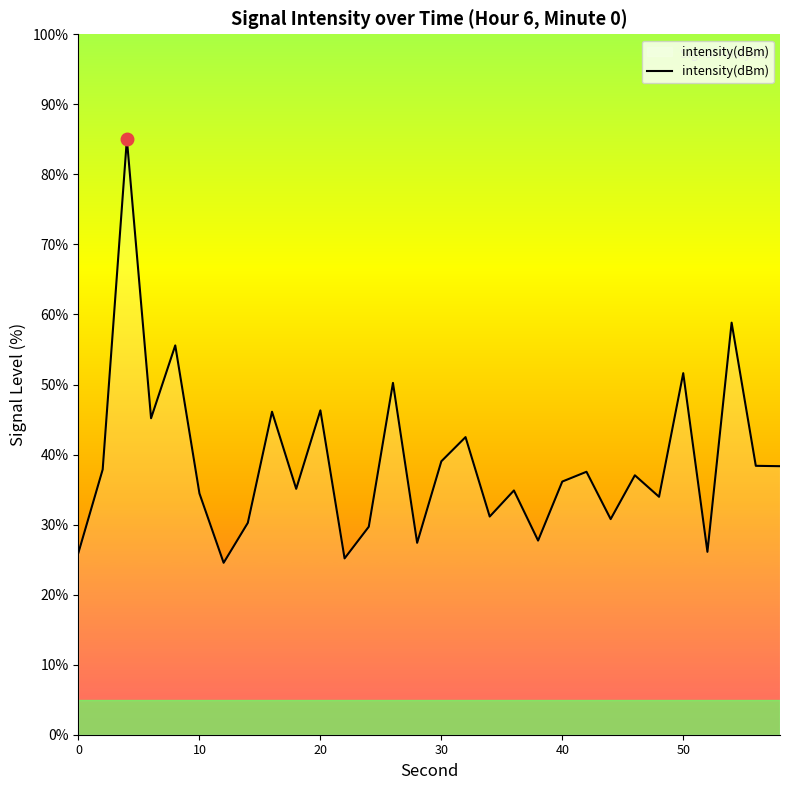

What is the difference between the maximum and minimum values?

60.5